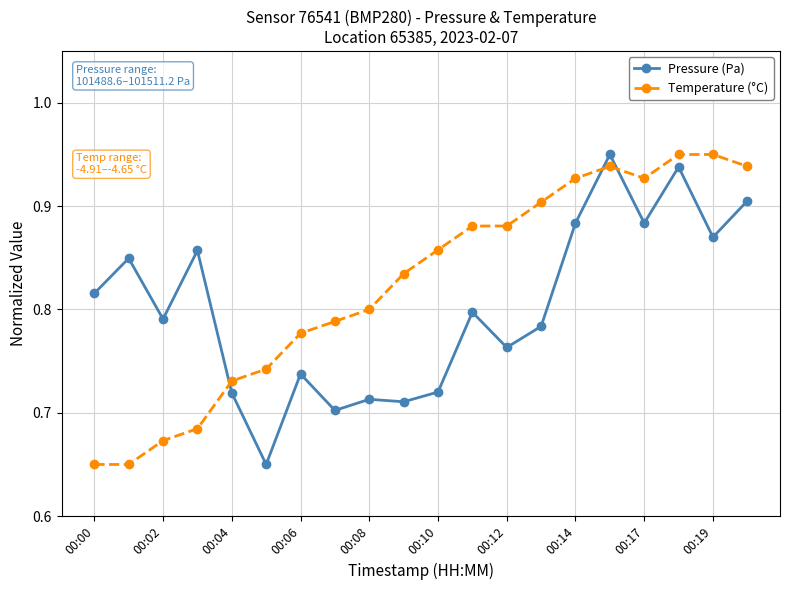

How many times do Pressure (Pa) and Temperature (°C) cross each other?

3